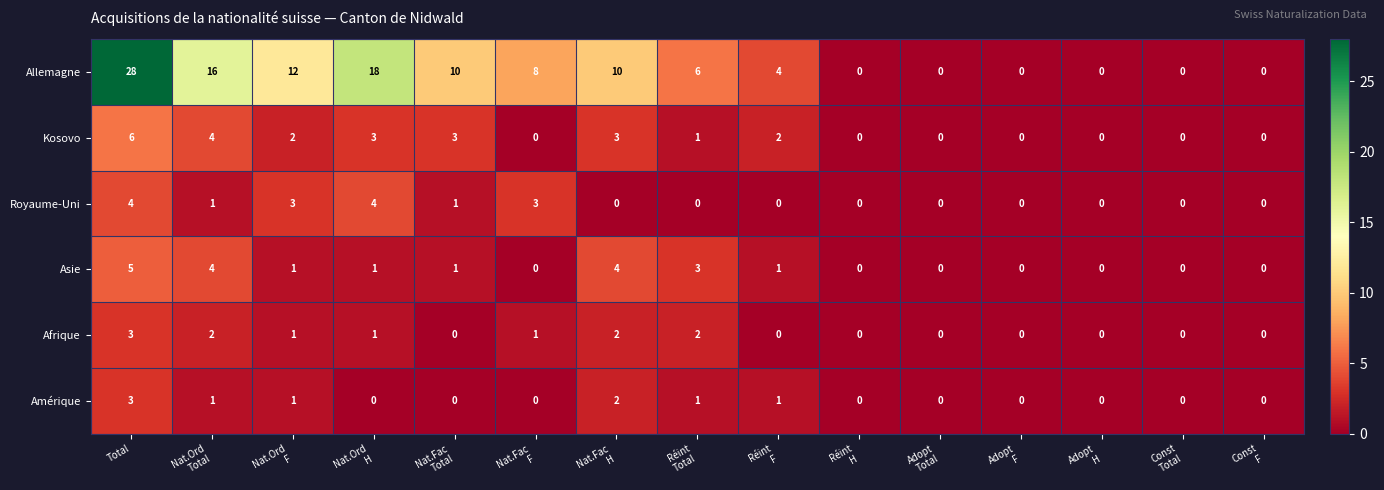

Count the Royaume-Uni values in the range 0 to 3.

13